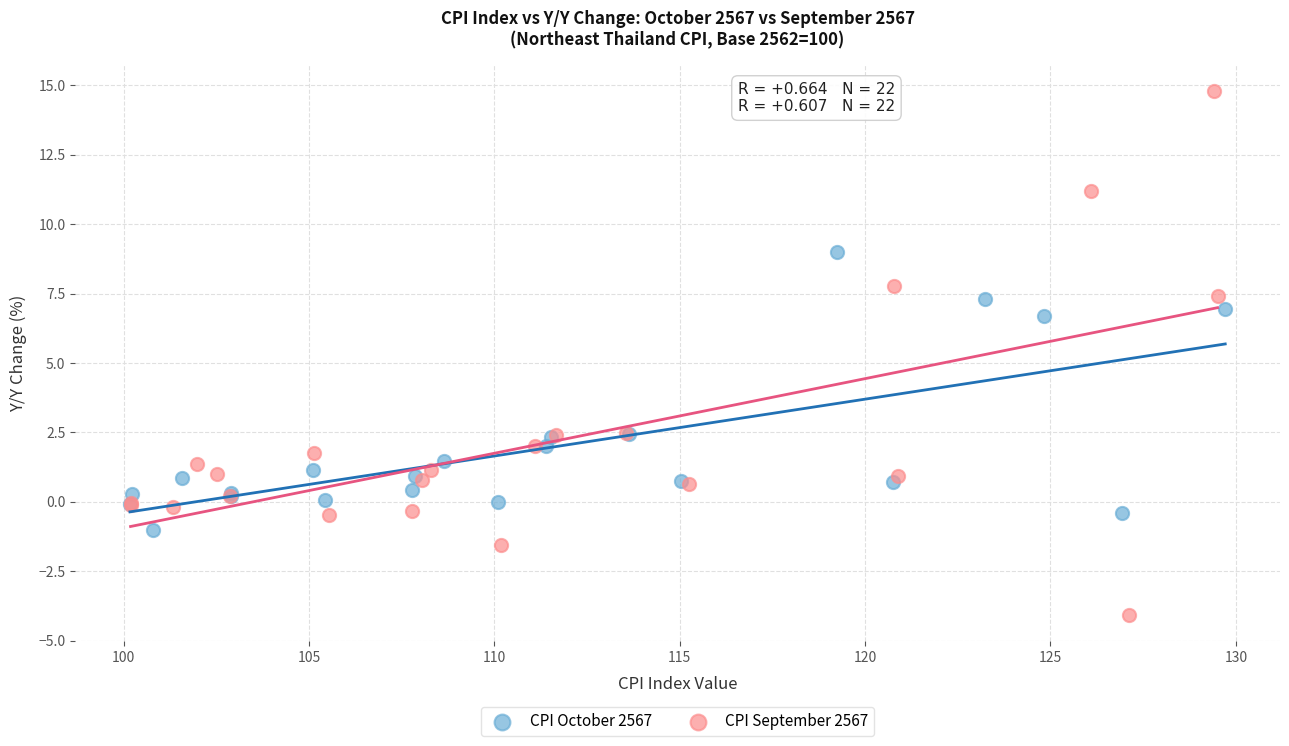

Which series contains the highest Y value?

CPI September 2567